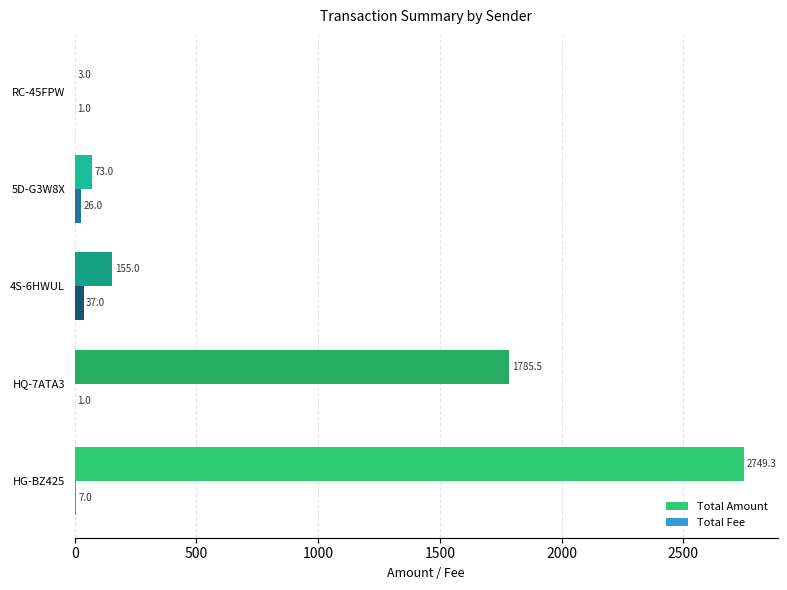

True or false: Total Fee has a value of 7.0 at HG-BZ425.

True